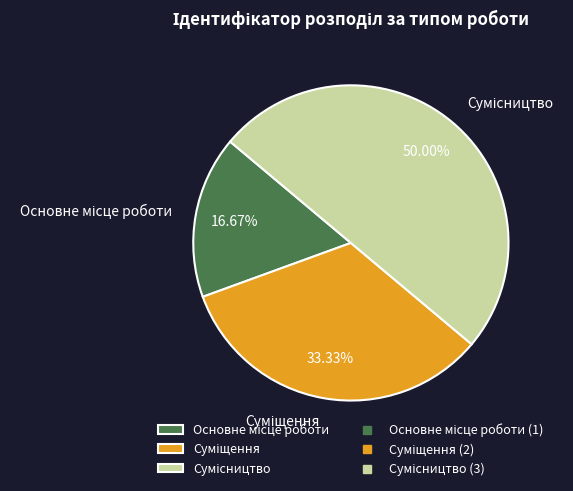

To the nearest percent, what is the difference between the Суміщення and Основне місце роботи slice percentages?

17%